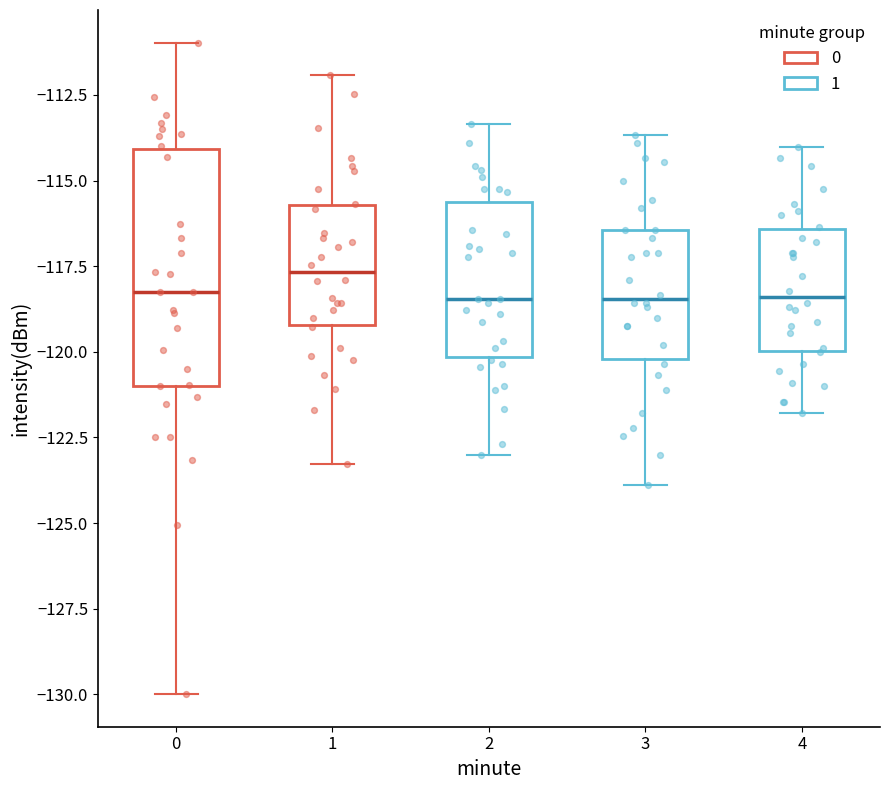

Reading left to right, transcribe this box plot: for each box, give where its median line is, the range the box spans, and where its two whiskers end, as read against the y-axis. The values are not printed on the chart, so give them approximately, as read against the axis.

0: median -118.5, box -121.0 to -114.0, whiskers -130.0 to -111.0
1: median -117.5, box -119.0 to -115.5, whiskers -123.5 to -112.0
2: median -118.5, box -120.0 to -115.5, whiskers -123.0 to -113.5
3: median -118.5, box -120.0 to -116.5, whiskers -124.0 to -113.5
4: median -118.5, box -120.0 to -116.5, whiskers -122.0 to -114.0